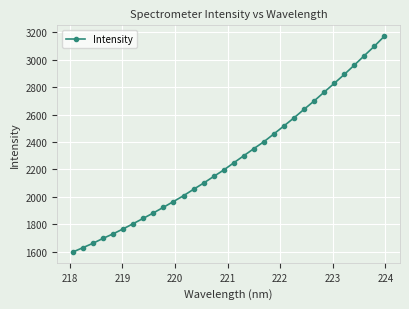

What is the value of the 8th point from the left?

1842.9